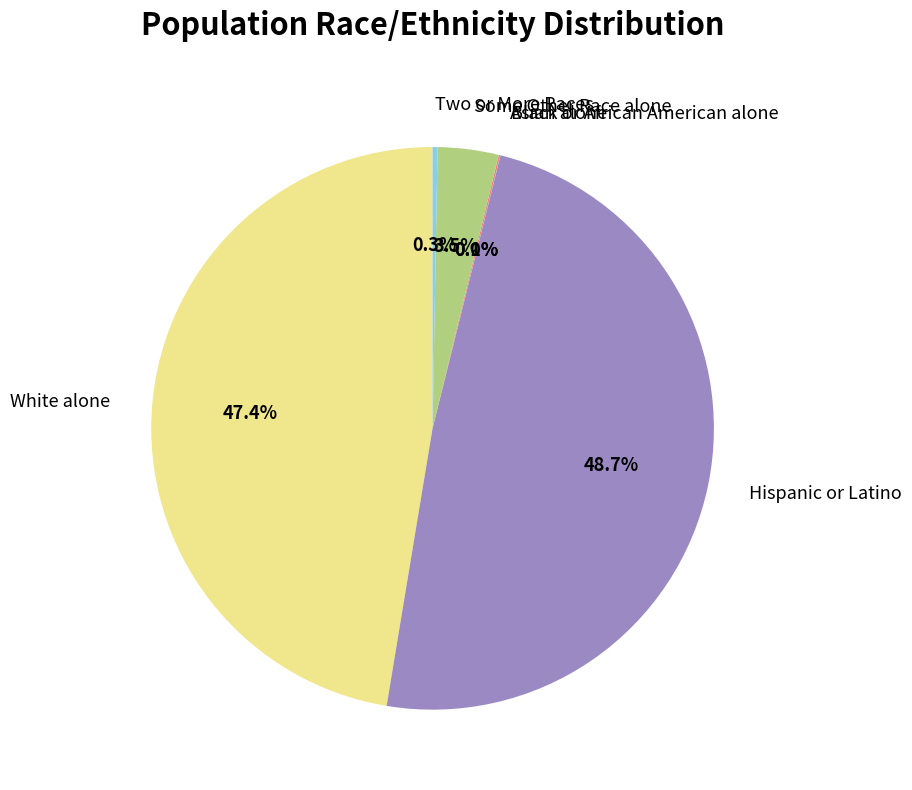

Is Hispanic or Latino the majority of the pie?

No